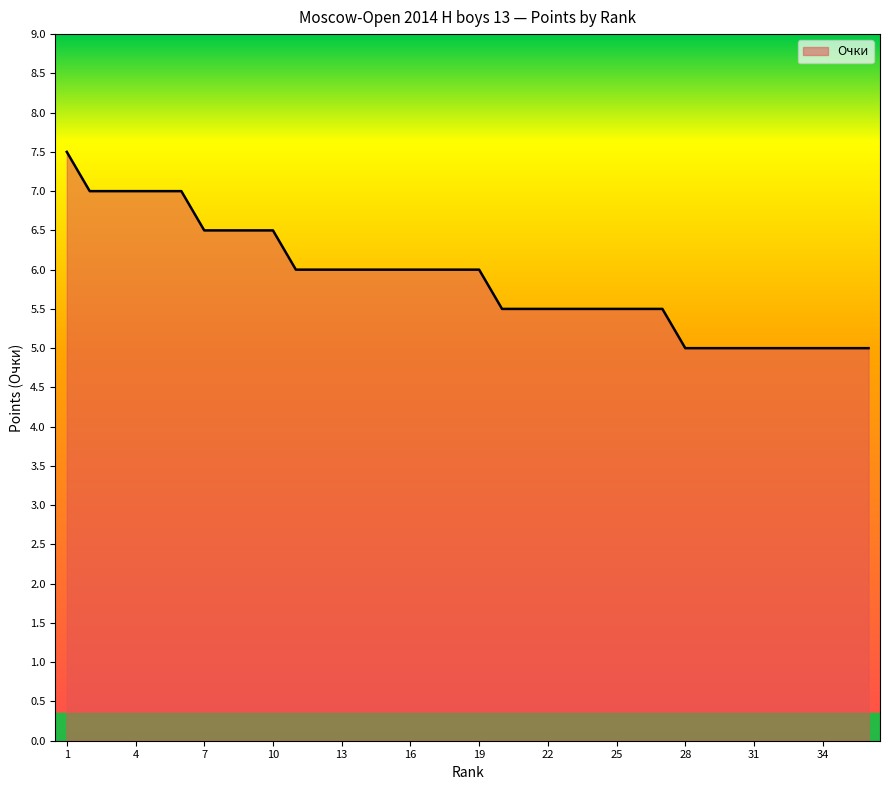

What is the smallest value displayed?

5.0